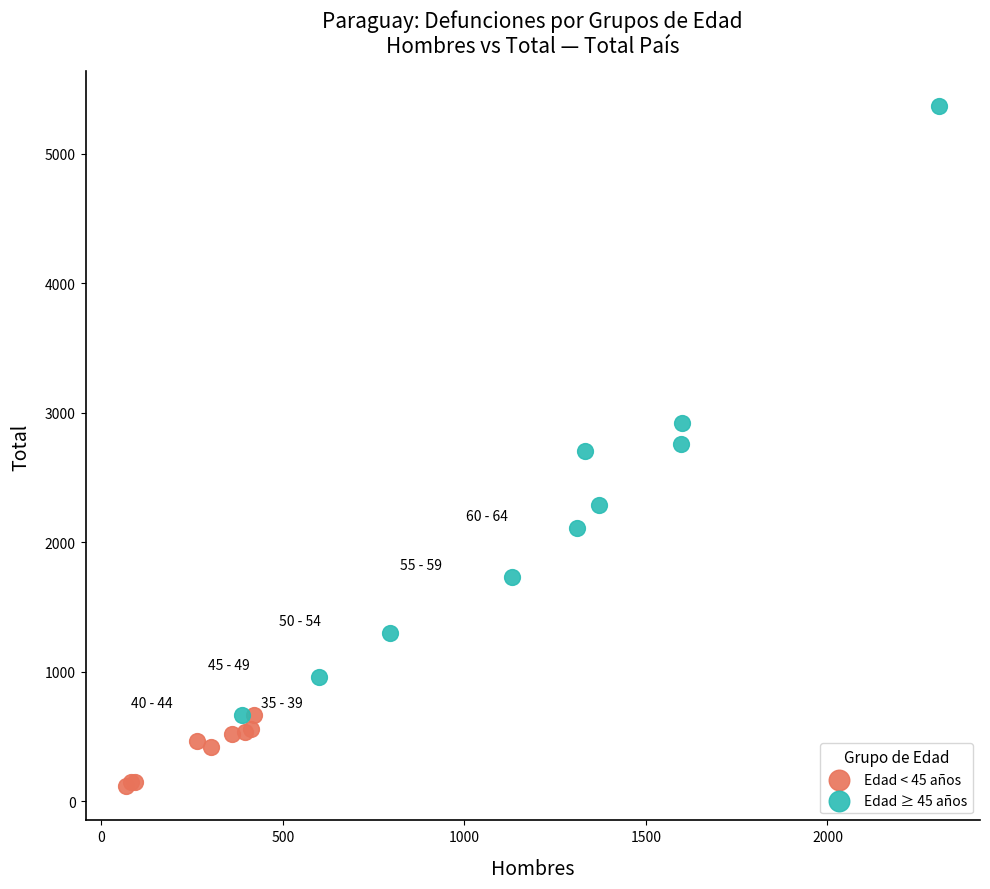

Which series has the widest spread of Y values?

Edad ≥ 45 años